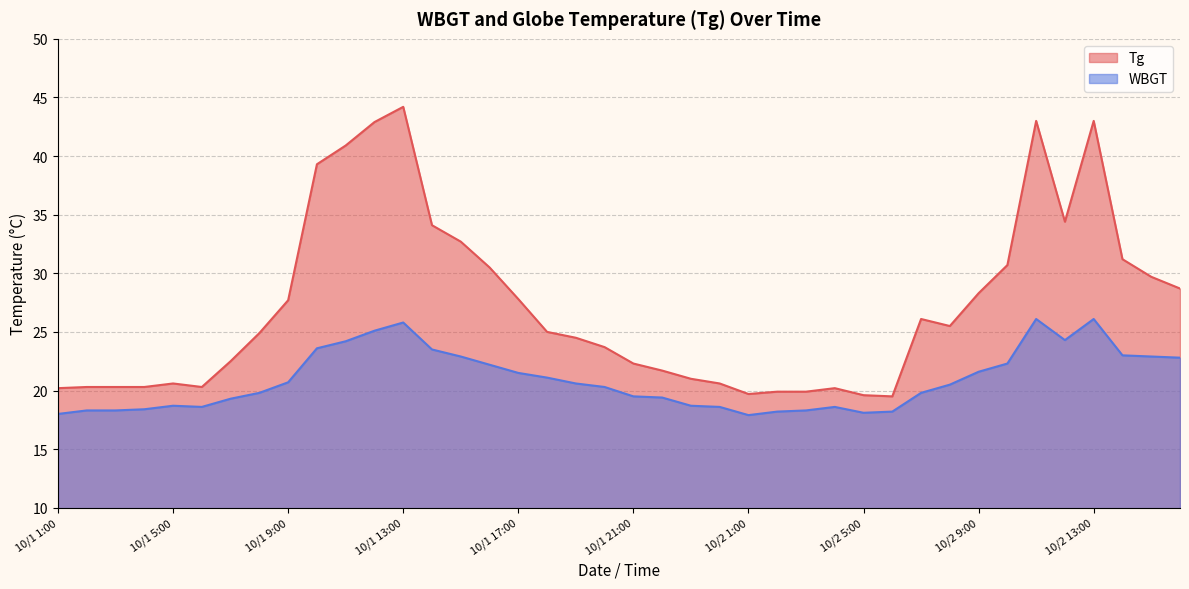

True or false: Tg and WBGT cross at least once.

False